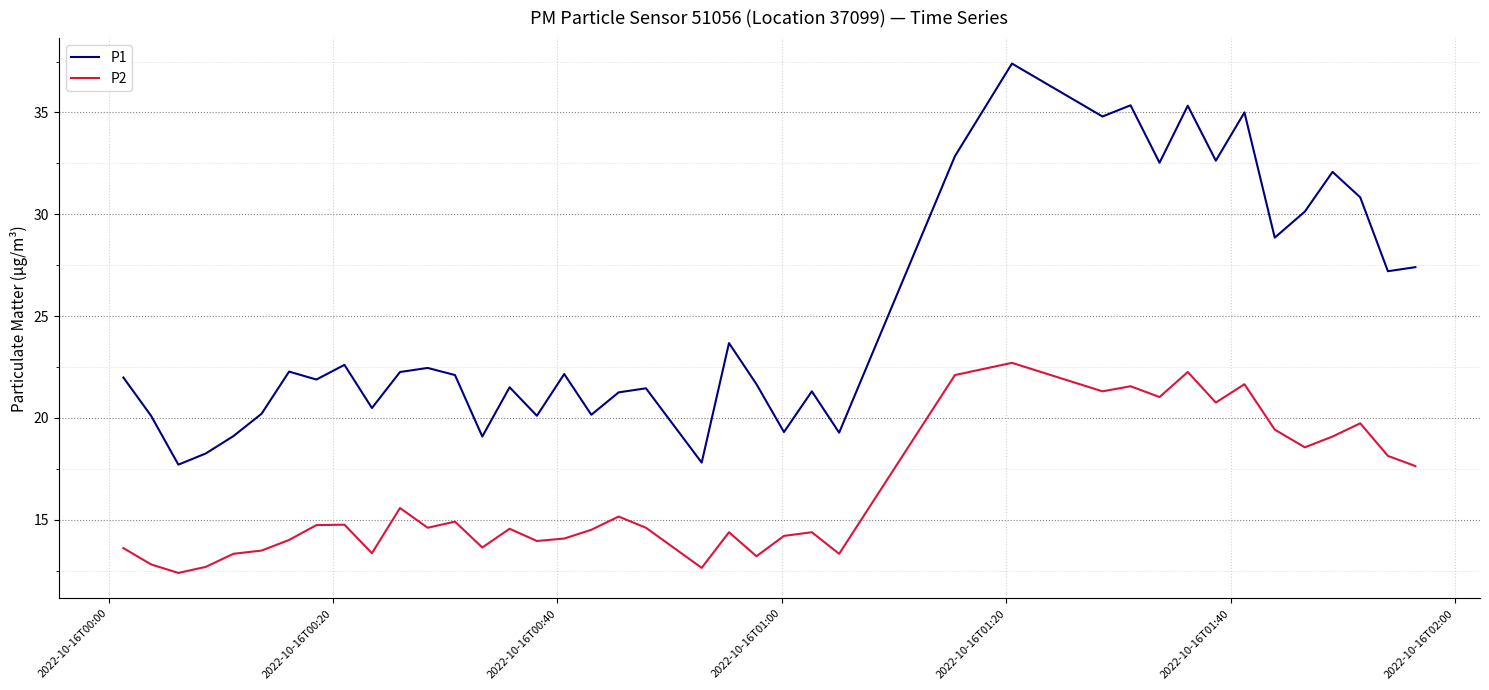

Which series has the largest total across all categories?

P1